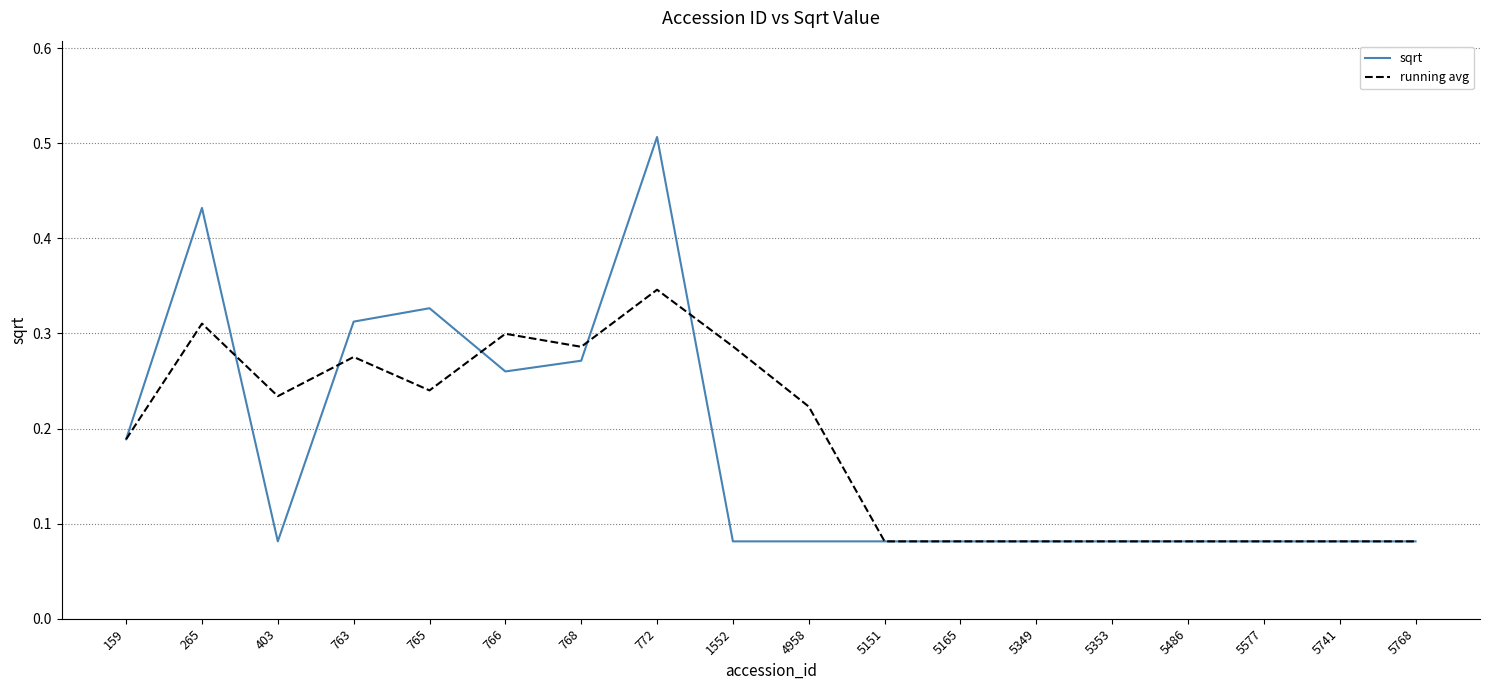

Count the running avg values in the range 0 to 1.

18